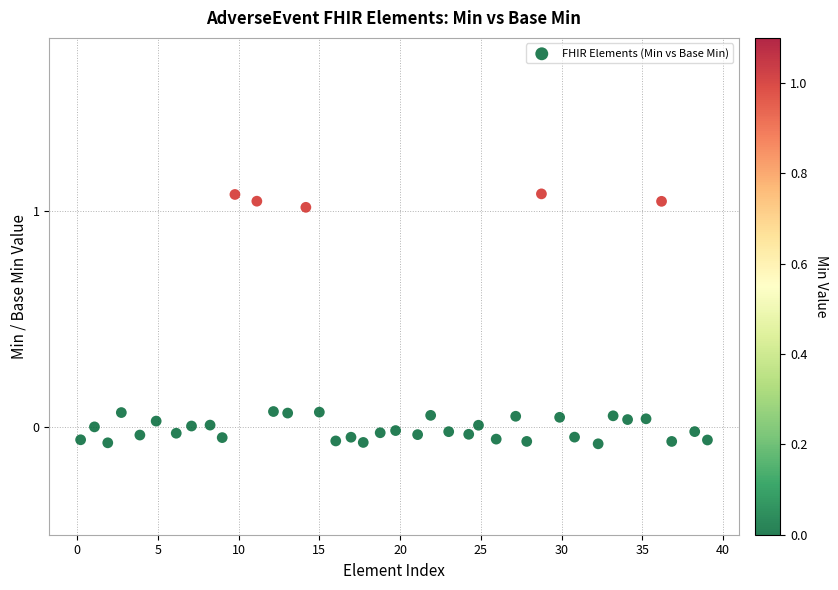

What is the range of X values (max minus min)?

38.8